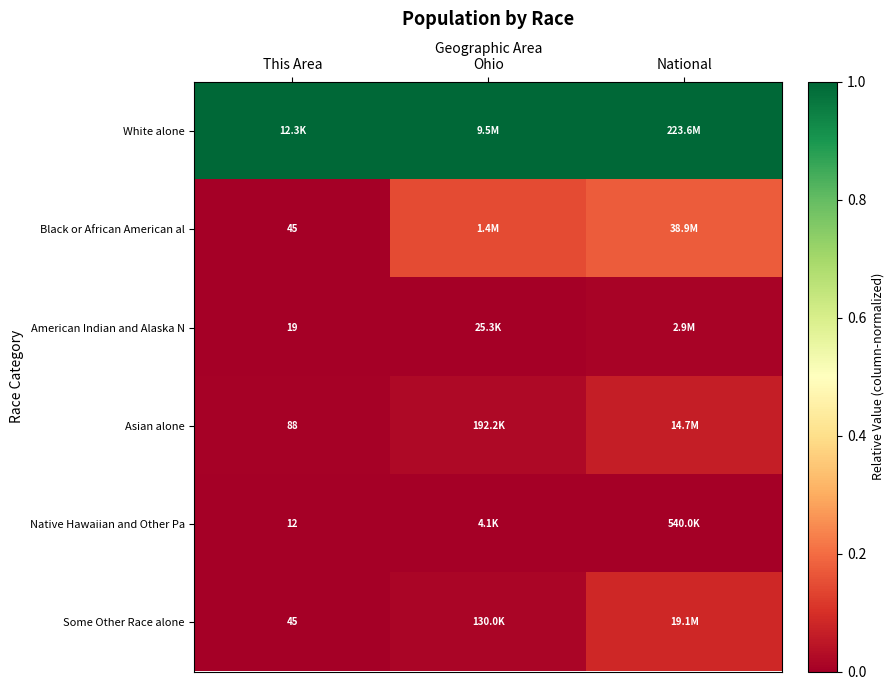

True or false: Asian alone has a value of 0.0 at Ohio.

False